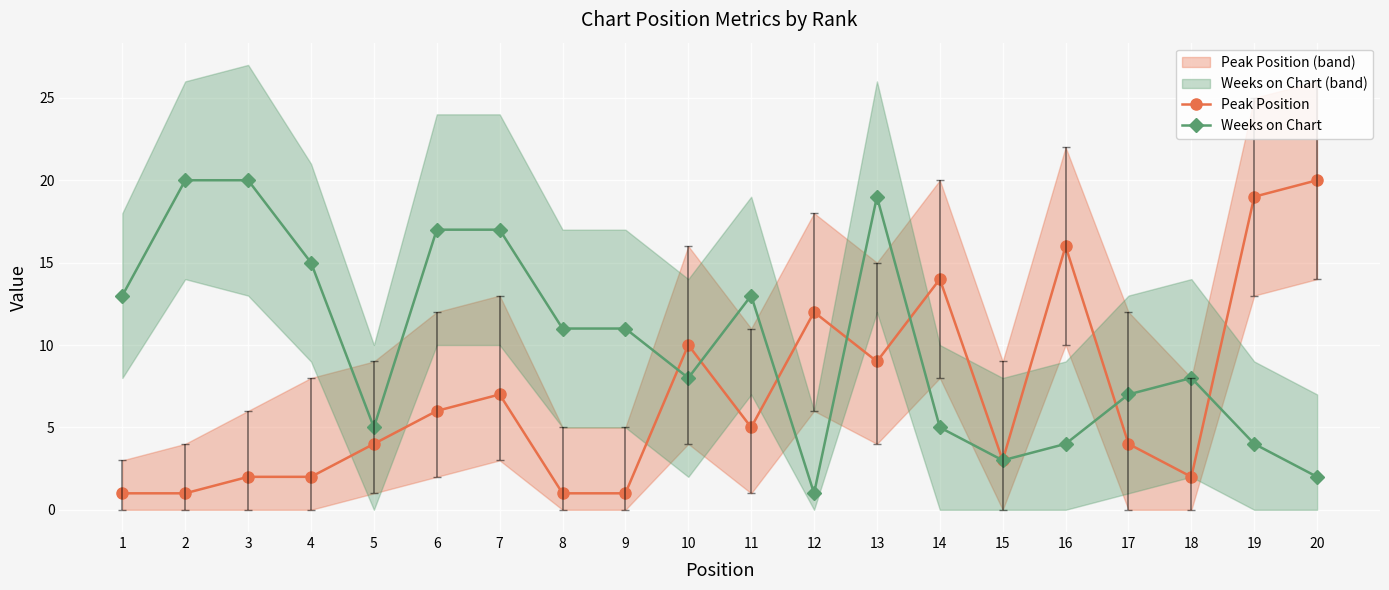

Does the chart display data point markers on the line(s)?

Yes